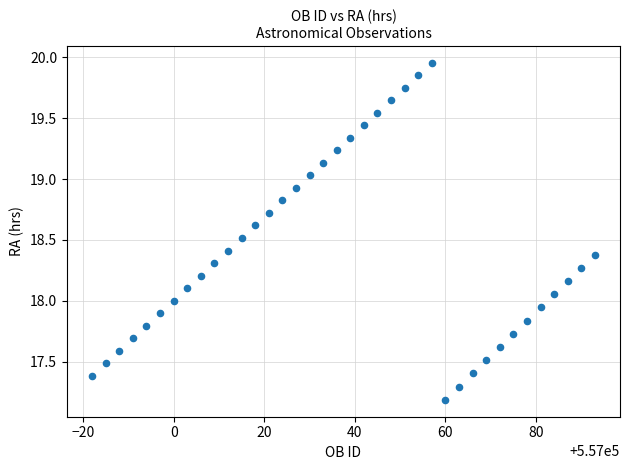

What is the range of X values (max minus min)?

111.0